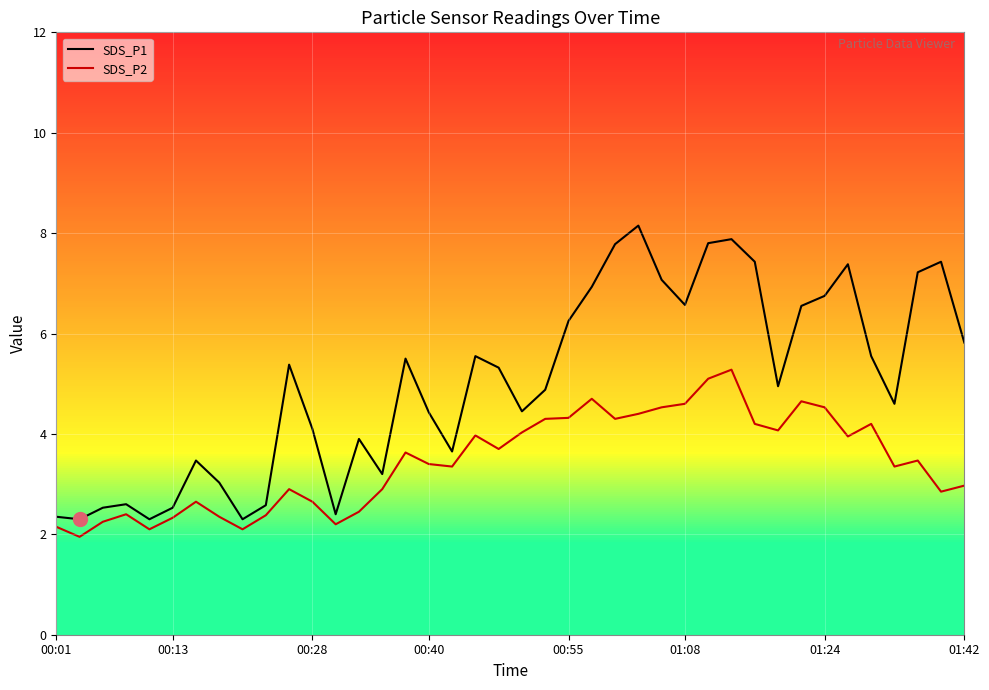

What is the highest value of the SDS_P1 series?

8.2